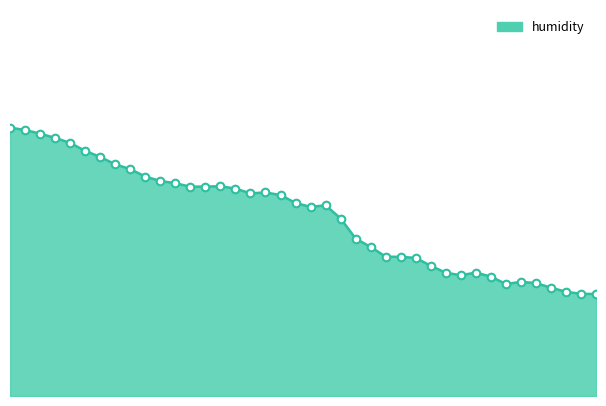

Is this an area chart (filled region under the line)?

Yes